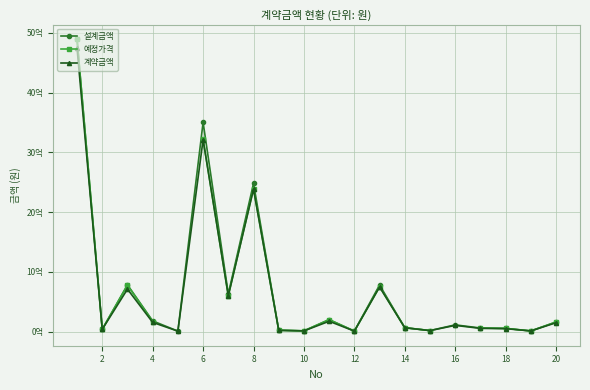

True or false: 예정가격 and 계약금액 cross at least once.

False